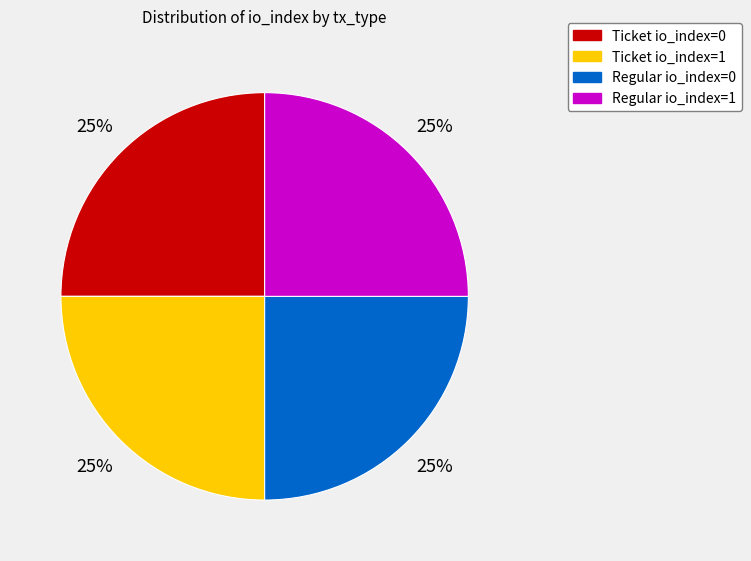

To the nearest percent, what is the average slice percentage?

25%